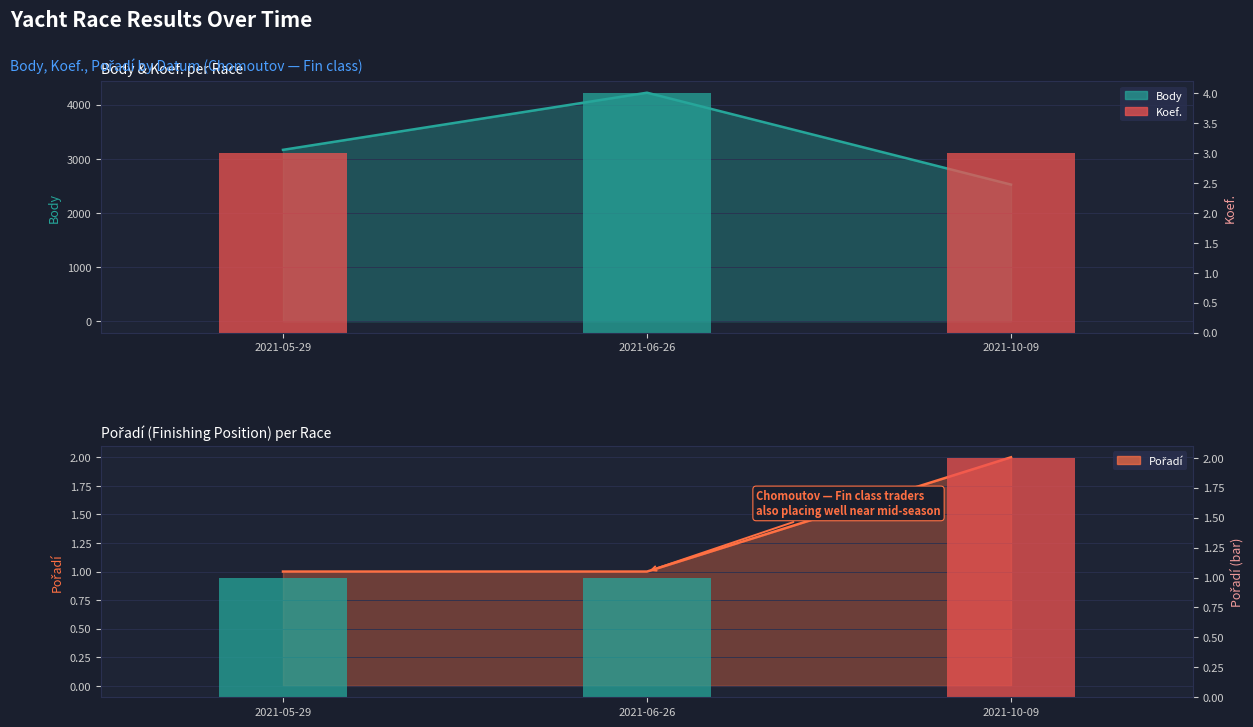

Reading left to right, extract all data points from this chart.

Koef.: 3	4	3
Pořadí (bar): 1	1	2